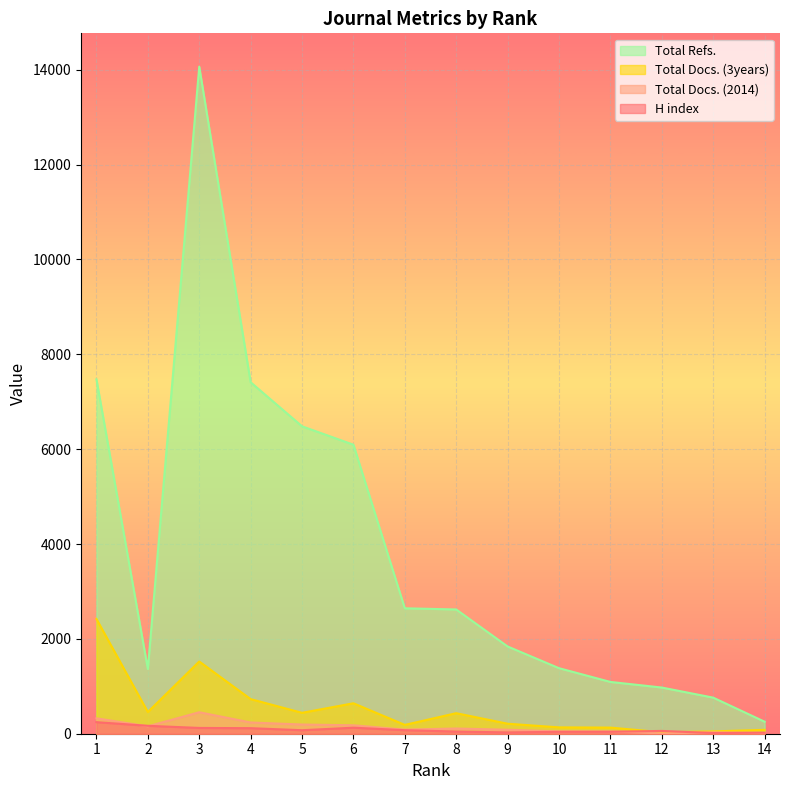

What is the total value across all series at 12?

1072